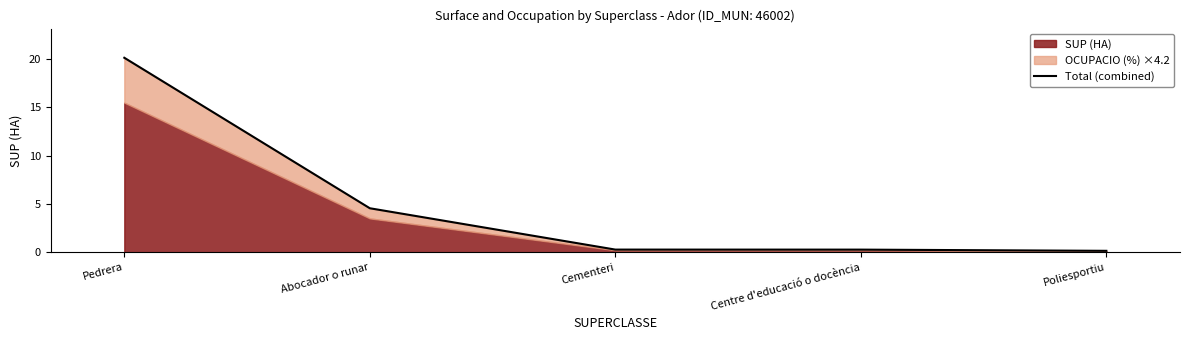

What is the minimum value shown in the chart?

0.1